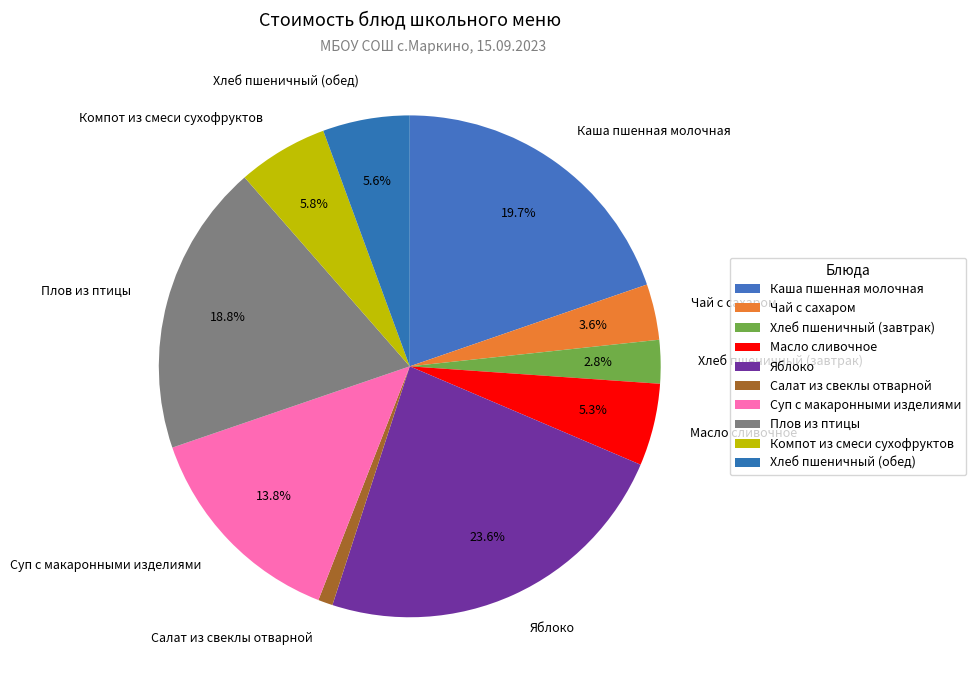

To the nearest percent, what percentage of the pie is Яблоко?

24%